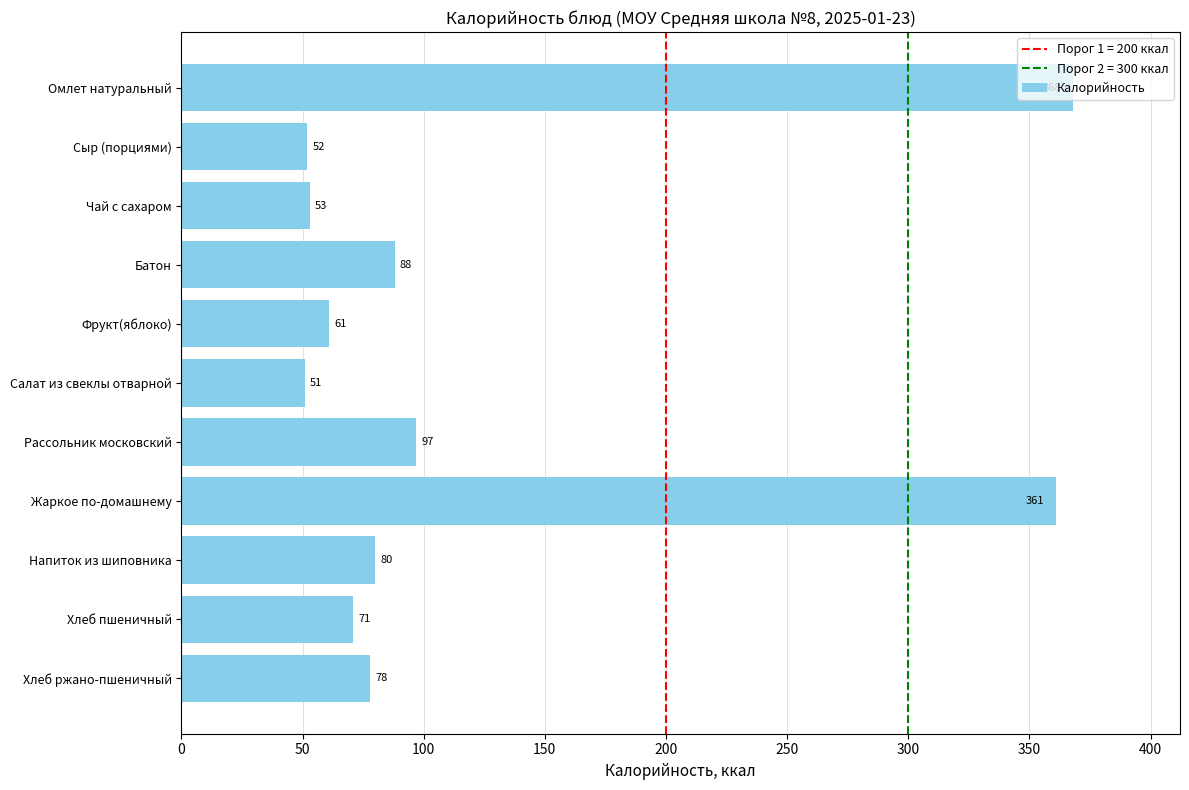

What is the change in value from Чай с сахаром to Рассольник московский?

+44